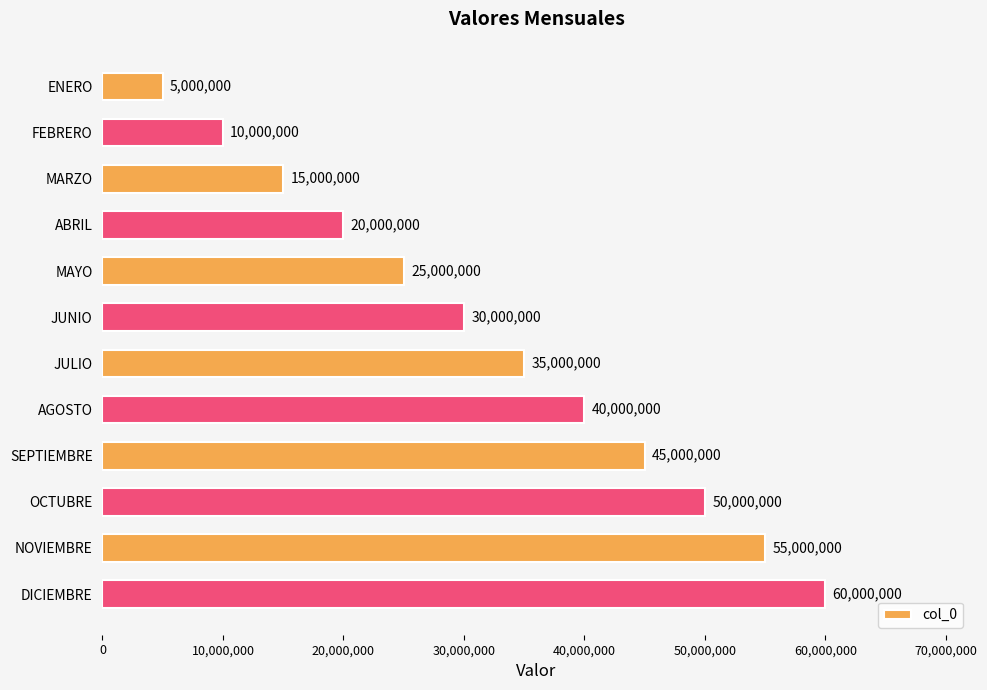

List the labels in order of value, largest first.

DICIEMBRE, NOVIEMBRE, OCTUBRE, SEPTIEMBRE, AGOSTO, JULIO, JUNIO, MAYO, ABRIL, MARZO, FEBRERO, ENERO